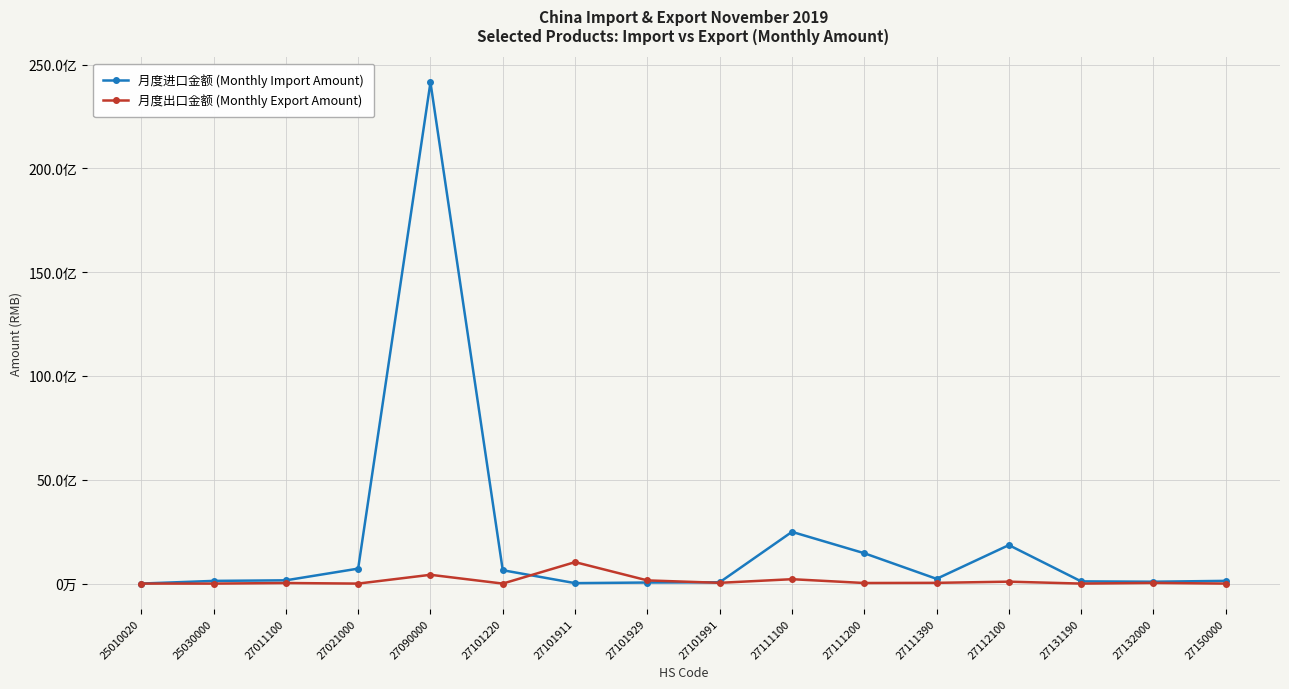

At which label does 月度出口金额 (Monthly Export Amount) reach its minimum?

27021000